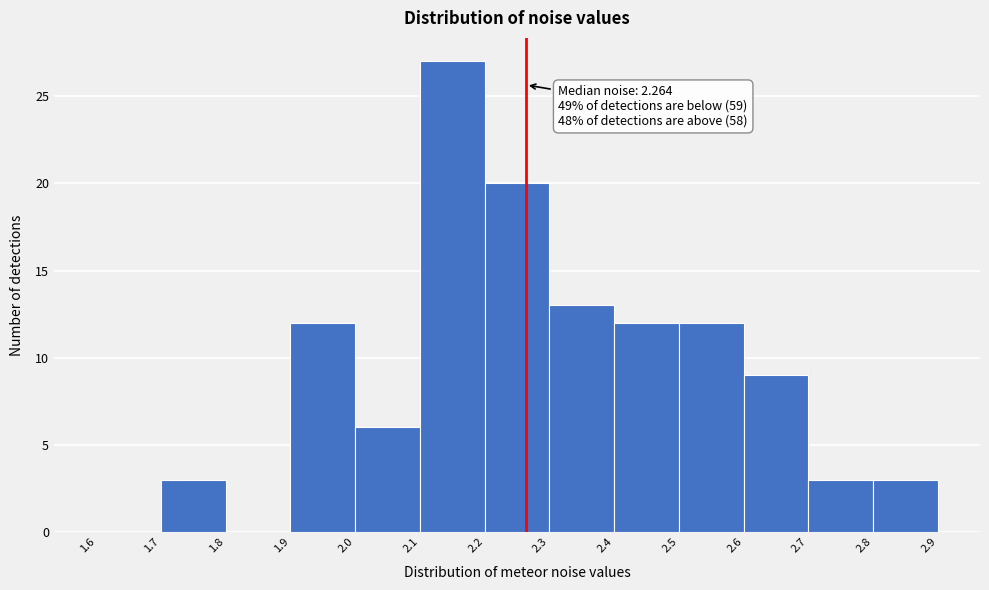

Which range on the x-axis has the tallest bar?

2.1 to 2.2